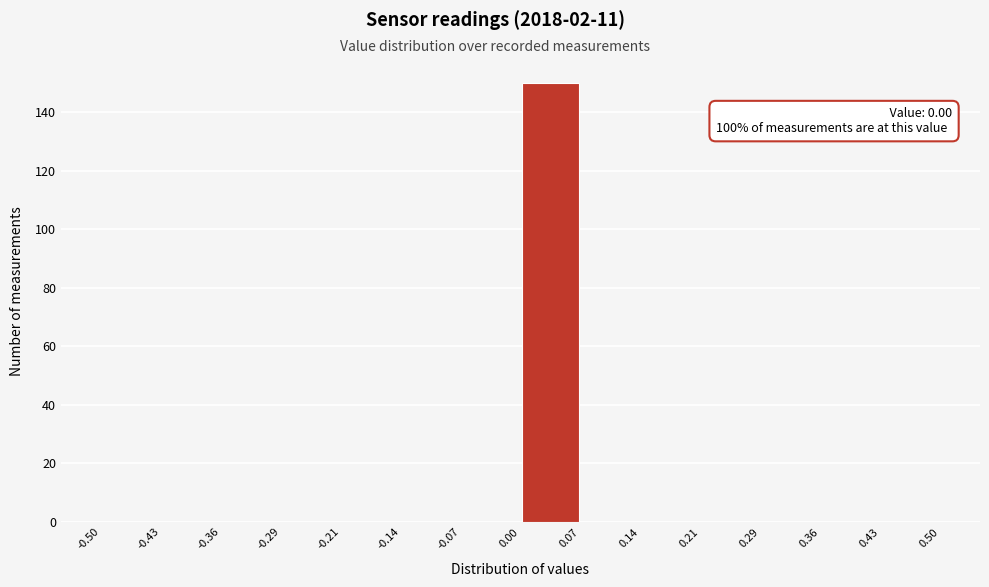

Over which range of the x-axis is the bar tallest?

0.00 to 0.07